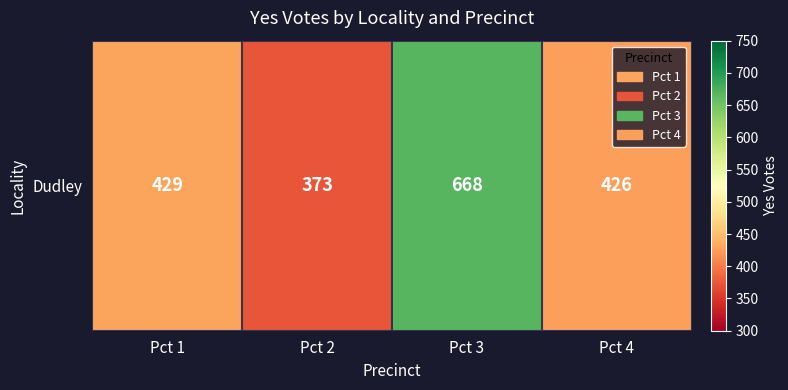

Rank the categories by value from highest to lowest.

Pct 3, Pct 1, Pct 4, Pct 2